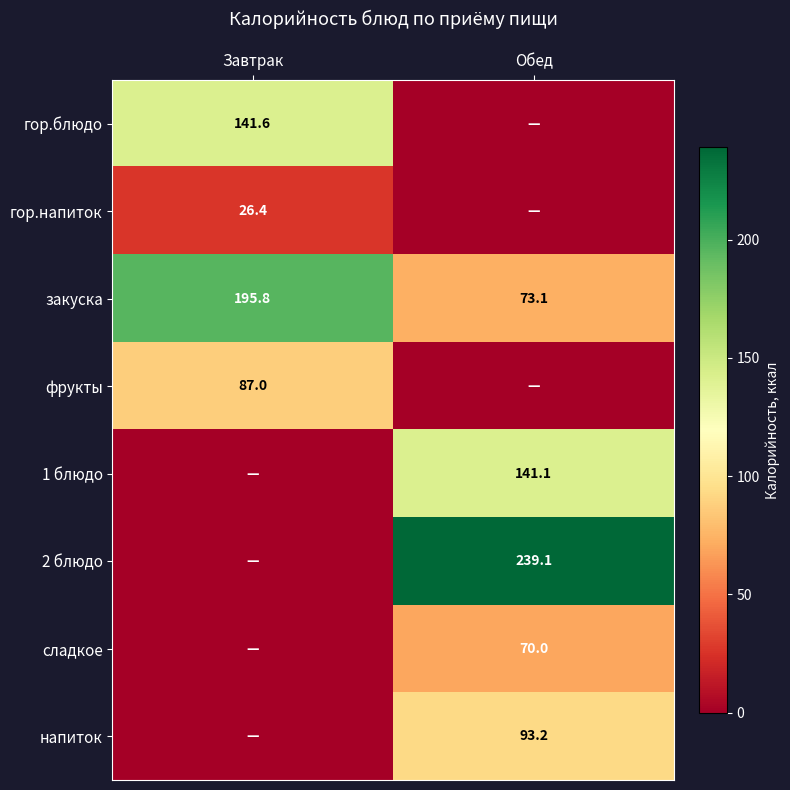

List the labels in order of закуска value, largest first.

Завтрак, Обед